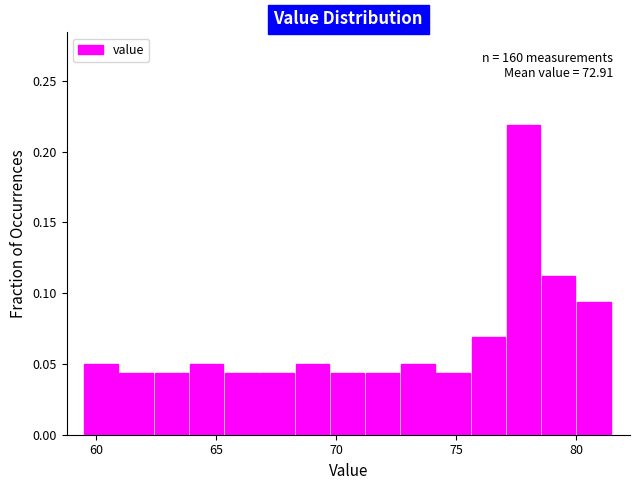

Around what value on the x-axis is the tallest bar? Give the approximate position of its centre, as read against the axis.

78.0